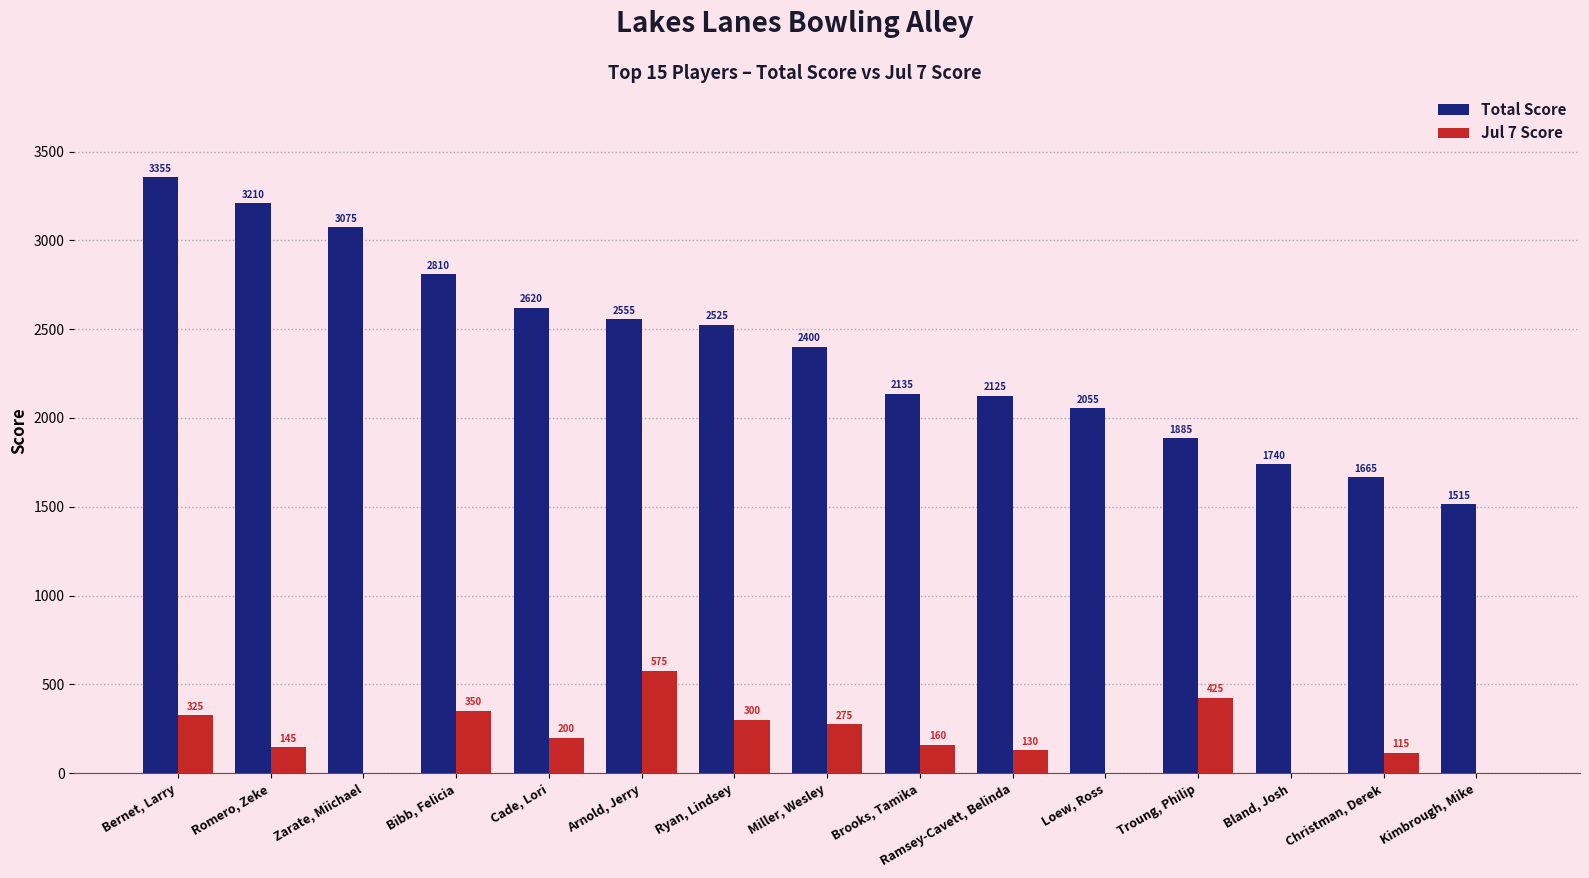

What is the sum of the Jul 7 Score values at Ramsey-Cavett, Belinda and Bibb, Felicia?

480